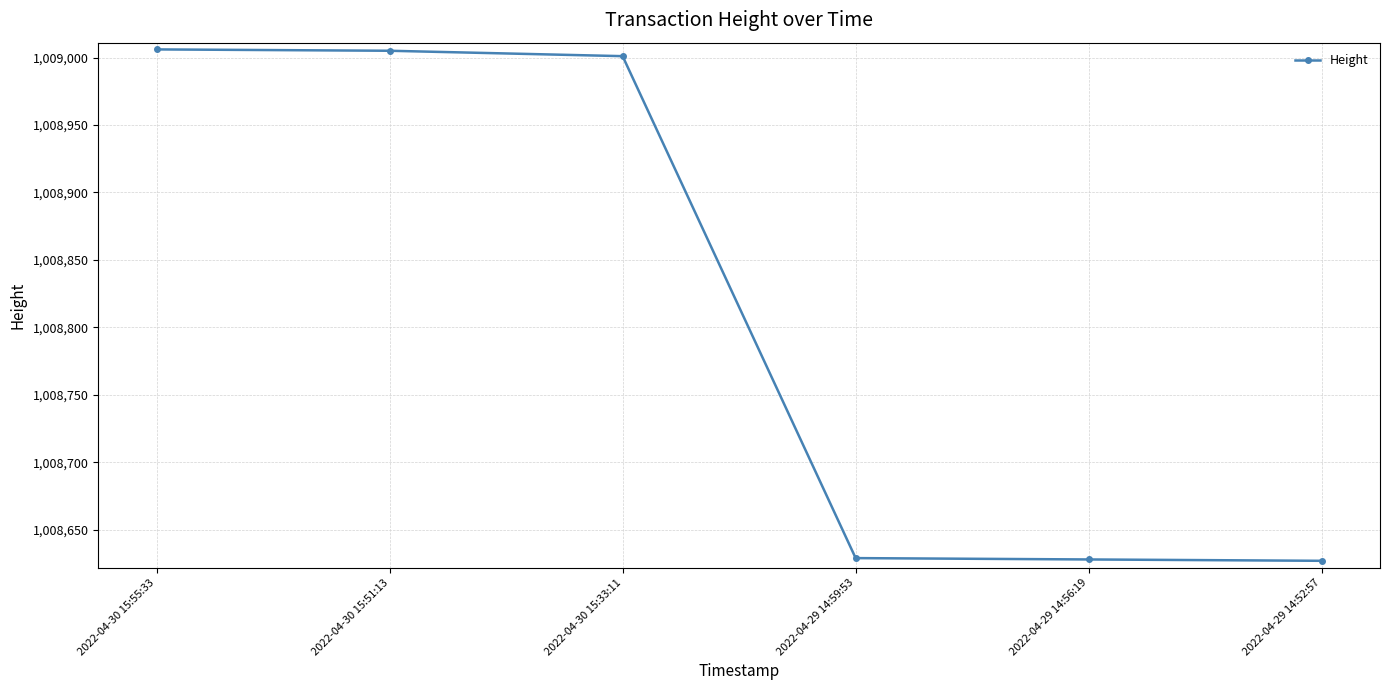

Is it true that the value at 2022-04-30 15:55:33 is 1009006?

True